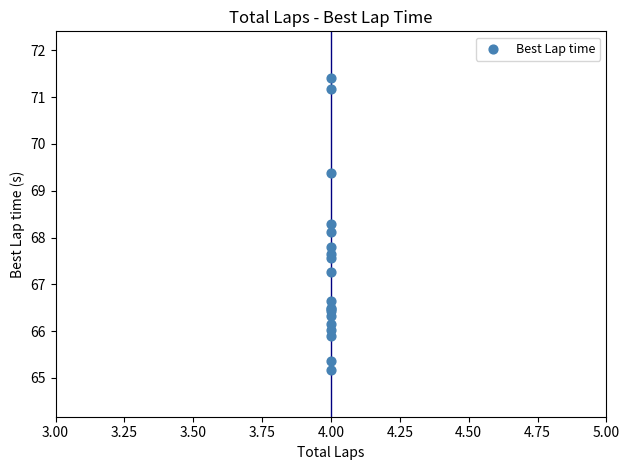

What Y value in the scatter plot is closest to 68?

68.1